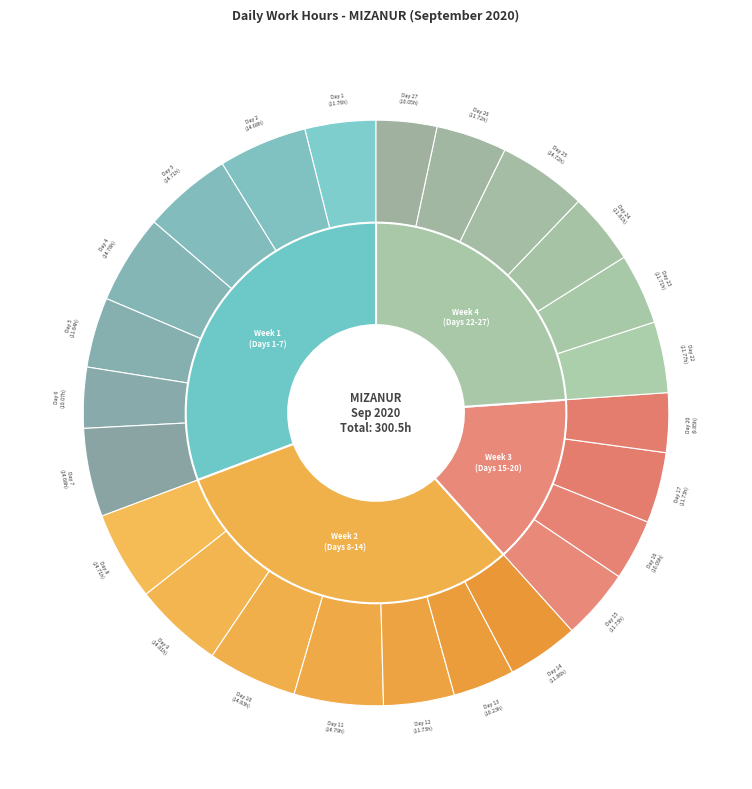

Rank the categories by value from highest to lowest.

Day 10, Day 9, Day 11, Day 4, Day 25, Day 3, Day 8, Day 2, Day 7, Day 14, Day 24, Day 22, Day 1, Day 12, Day 15, Day 17, Day 26, Day 23, Day 5, Day 13, Day 16, Day 6, Day 27, Day 20